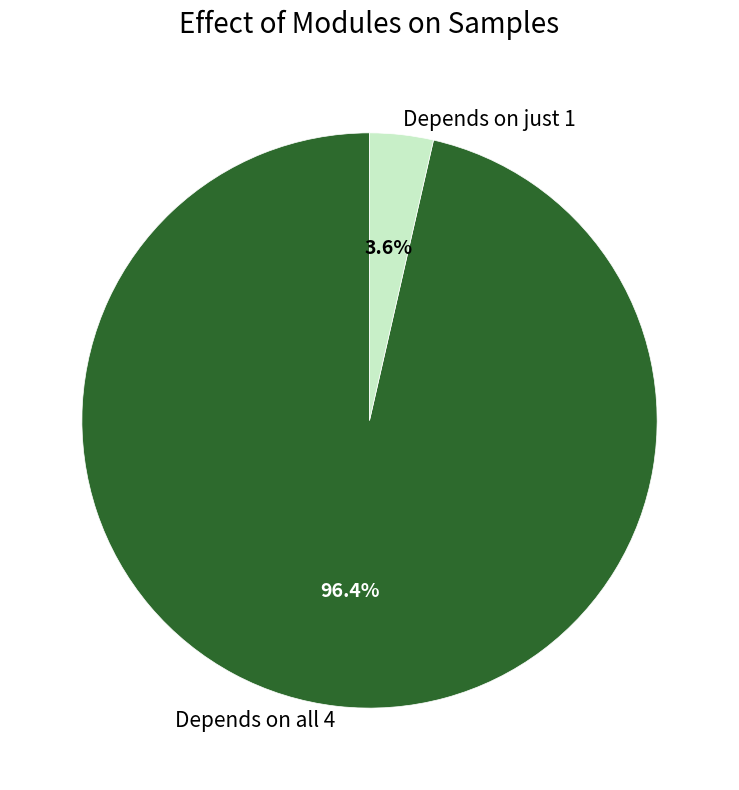

Is Depends on all 4 the majority of the pie?

Yes